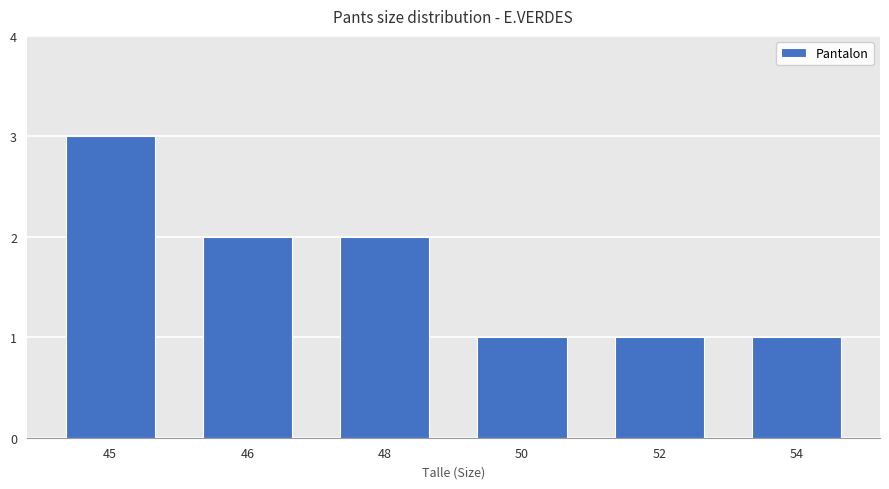

What is the value of the 2nd bar from the left?

2